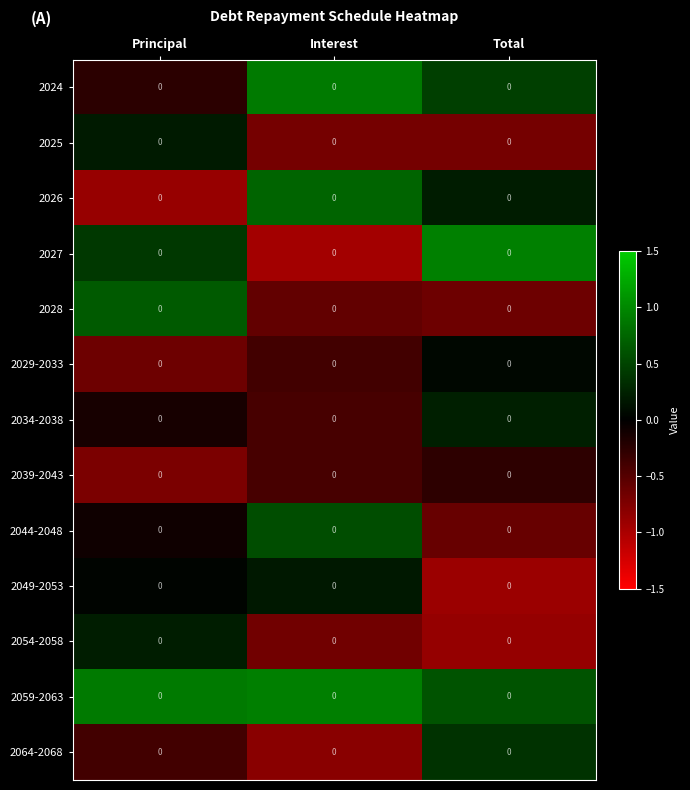

What is the sum of the 2025 values at Principal and Interest?

-0.5